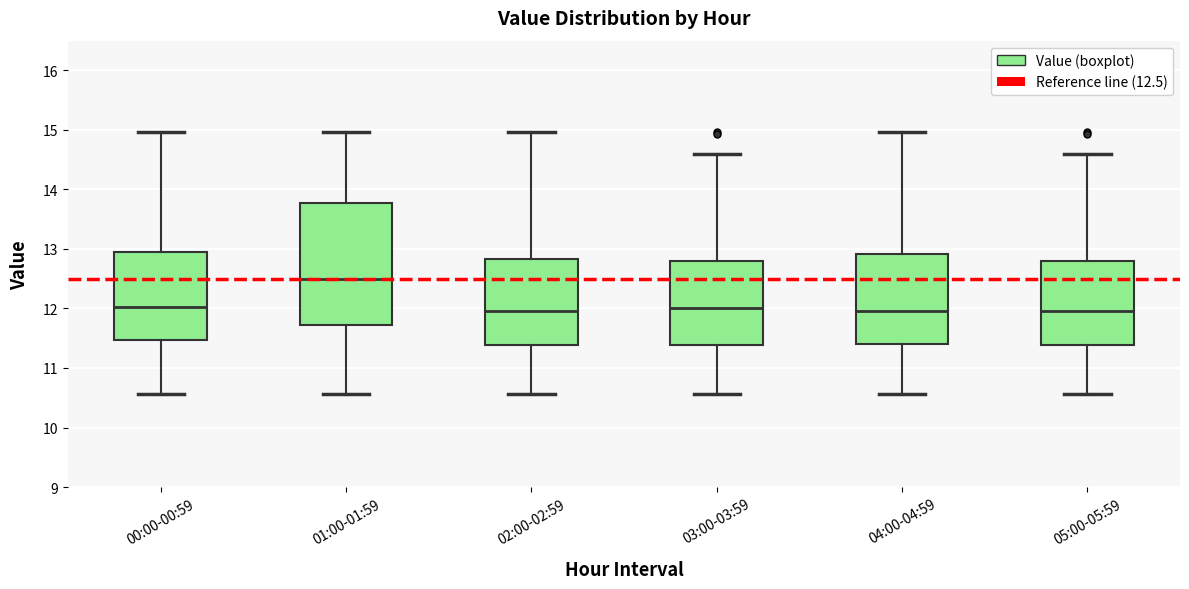

Where does the lower whisker of the box for 02:00-02:59 end on the y-axis? The values are not printed on the chart, so give them approximately, as read against the axis.

10.6